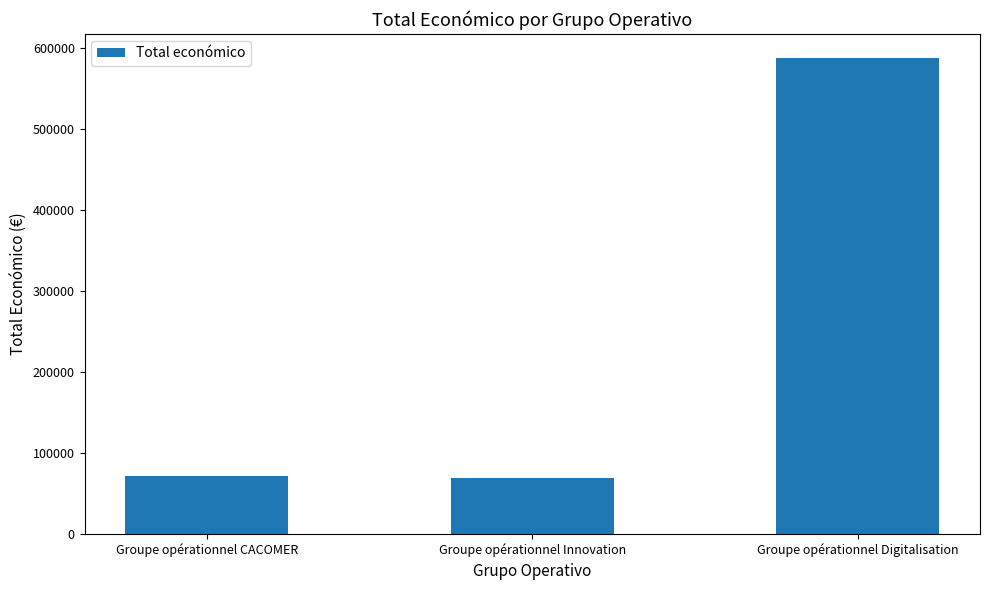

What is the change in value from Groupe opérationnel Innovation to Groupe opérationnel Digitalisation?

+519343